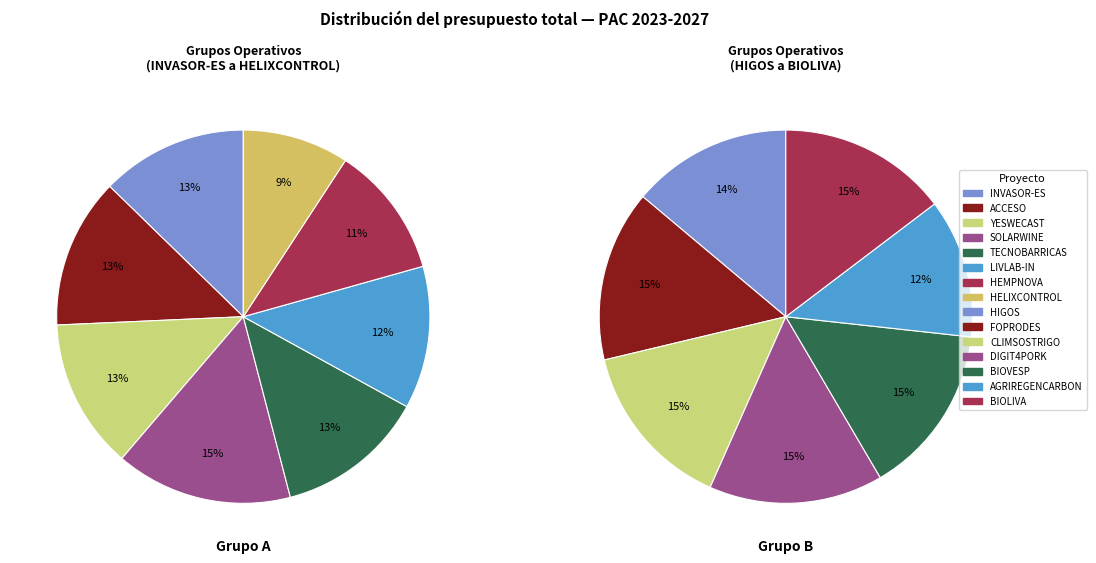

Which category has the biggest portion of the pie?

SOLARWINE